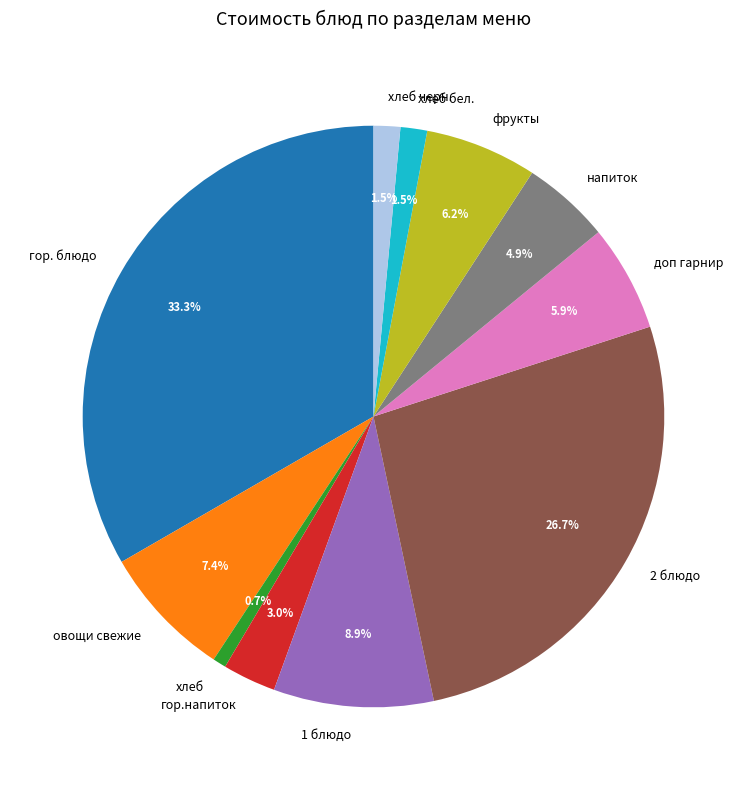

Count the number of slices in the pie.

11